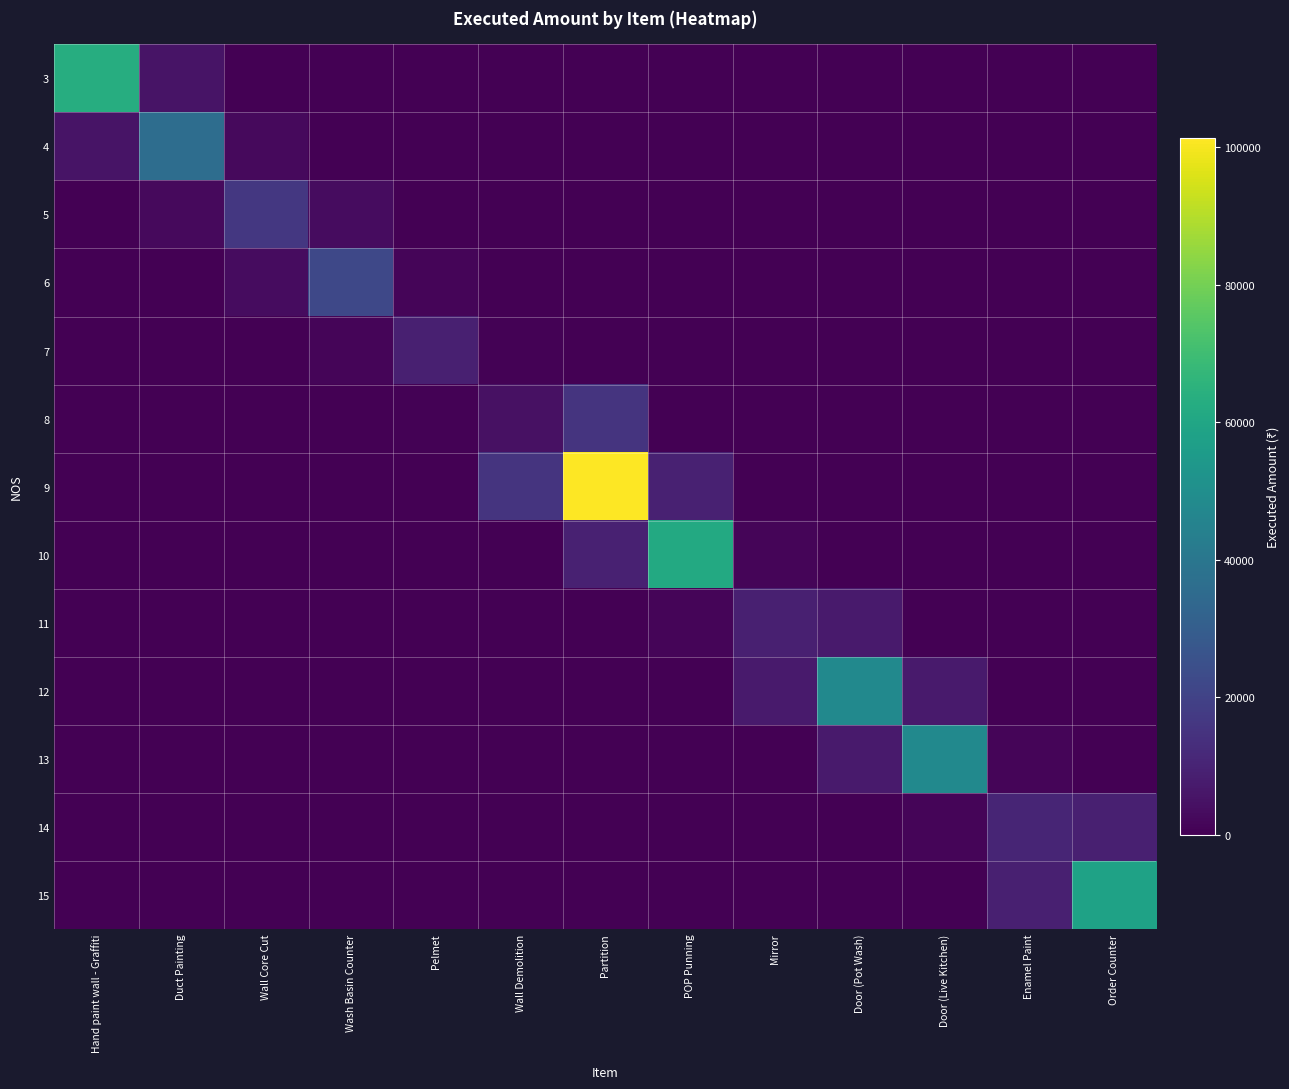

At which category is the sum across all series the highest?

Partition